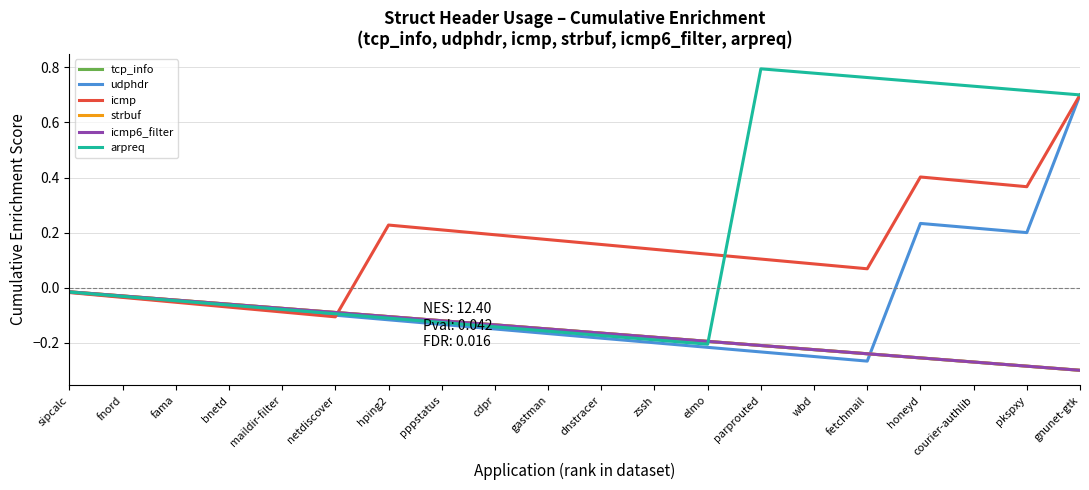

List the labels in order of arpreq value, largest first.

parprouted, wbd, fetchmail, honeyd, courier-authlib, pkspxy, gnunet-gtk, sipcalc, fnord, fama, bnetd, maildir-filter, netdiscover, hping2, pppstatus, cdpr, gastman, dnstracer, zssh, elmo